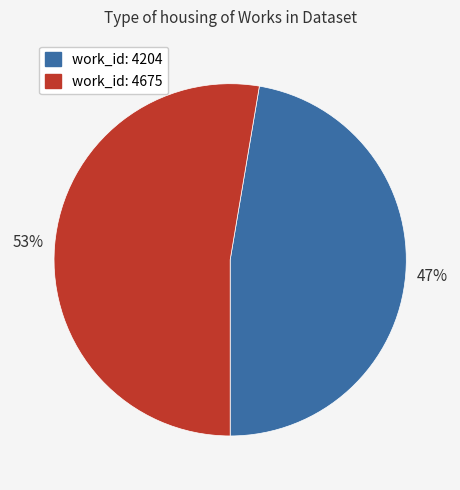

To the nearest percent, what is the average slice percentage?

50%